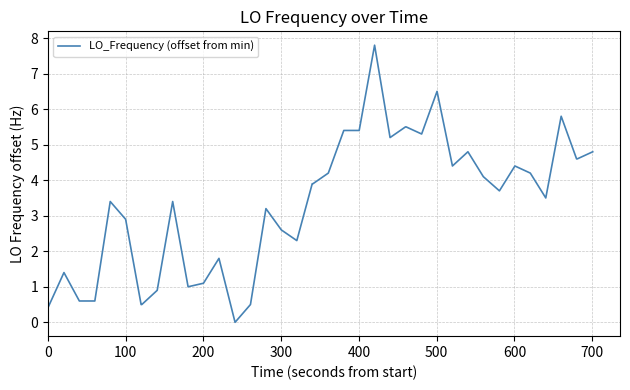

What is the maximum value shown in the chart?

7.8